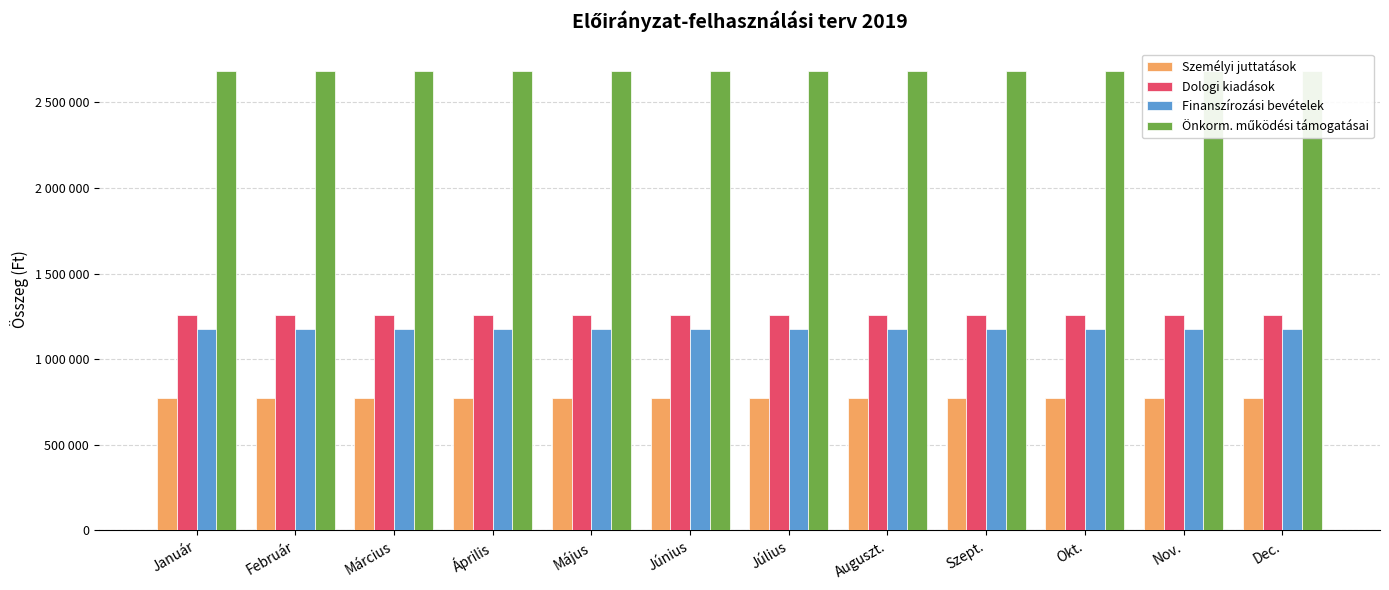

What is the value of the Dologi kiadások bar at the 6th from the left?

1257231